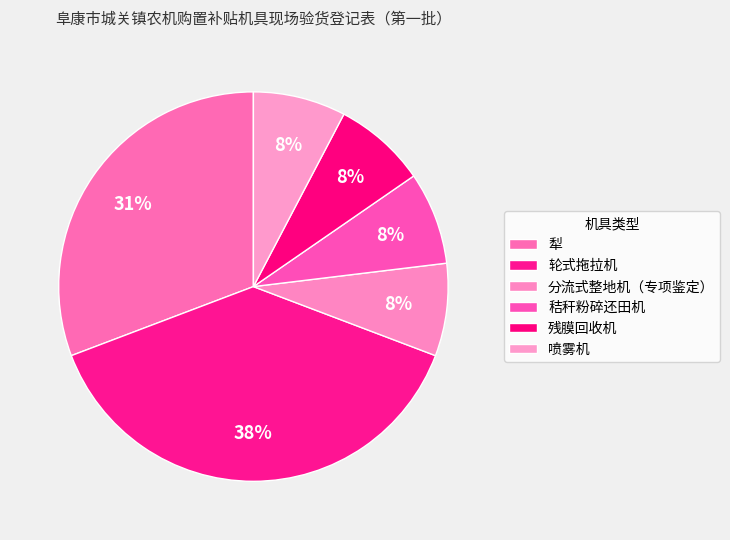

To the nearest percent, what is the difference between the 分流式整地机（专项鉴定） and 轮式拖拉机 slice percentages?

31%